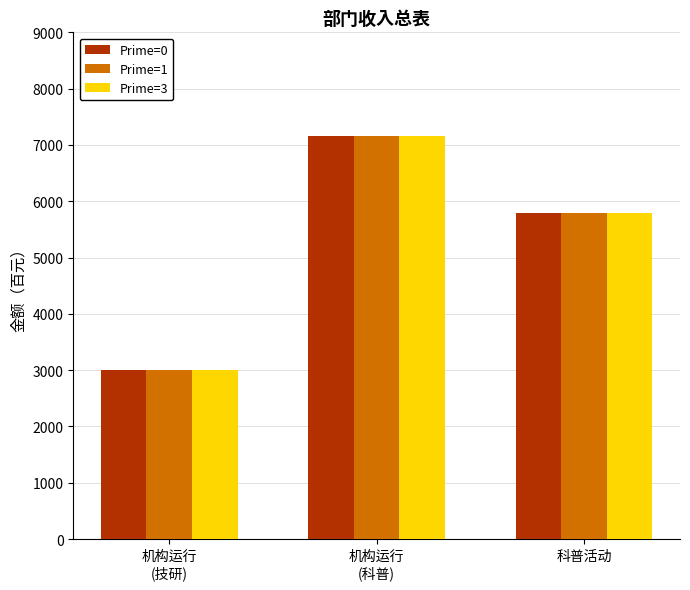

How many series are shown in this chart?

3